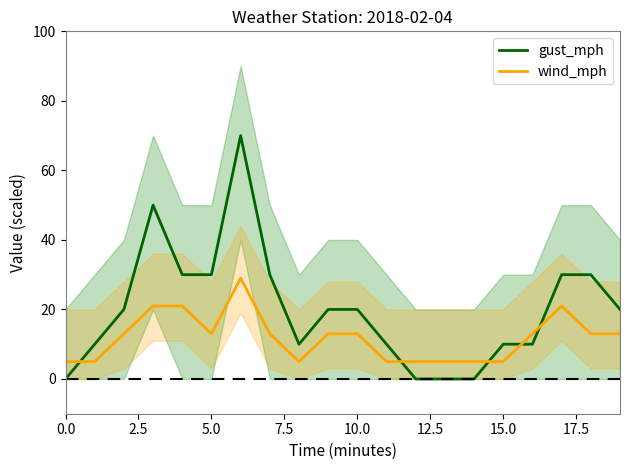

True or false: gust_mph and wind_mph cross at least once.

True